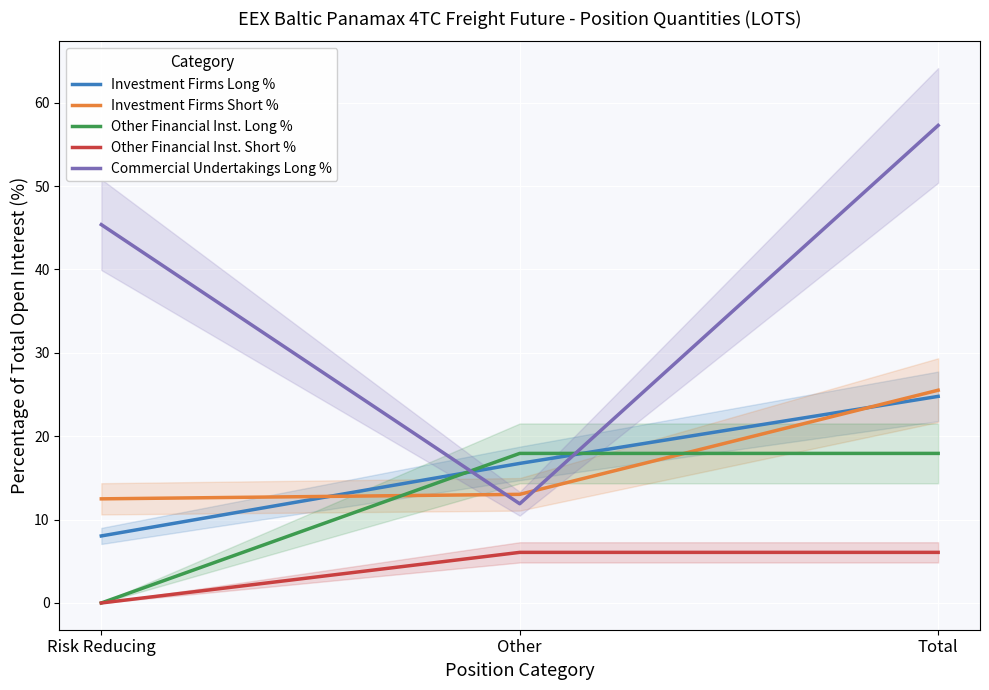

Which label corresponds to the smallest value in the chart?

Risk Reducing